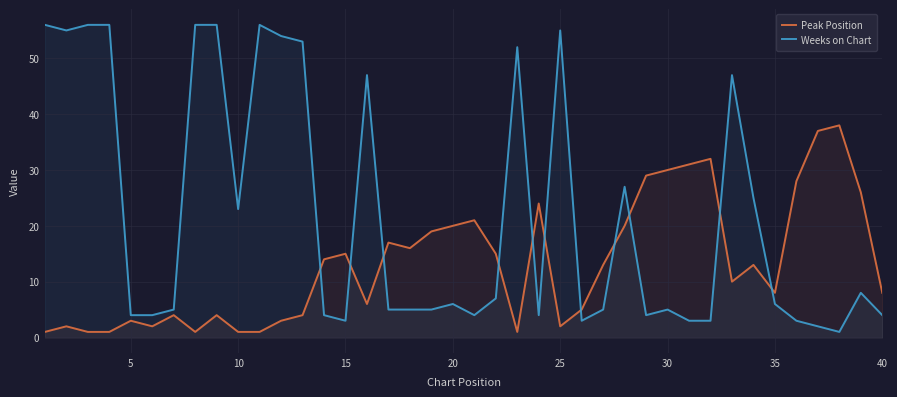

Rank the series by their average value, from lowest to highest.

Peak Position, Weeks on Chart